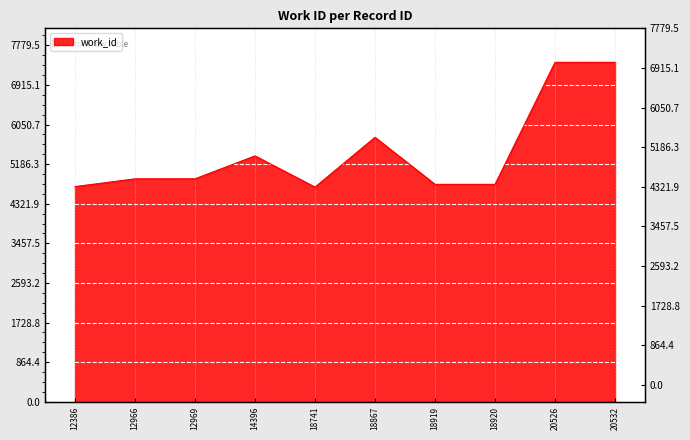

Reading right to left, list all the values displayed in this chart.

20532=7409	20526=7408	18920=4745	18919=4745	18867=5772	18741=4685	14396=5366	12969=4866	12966=4865	12386=4696